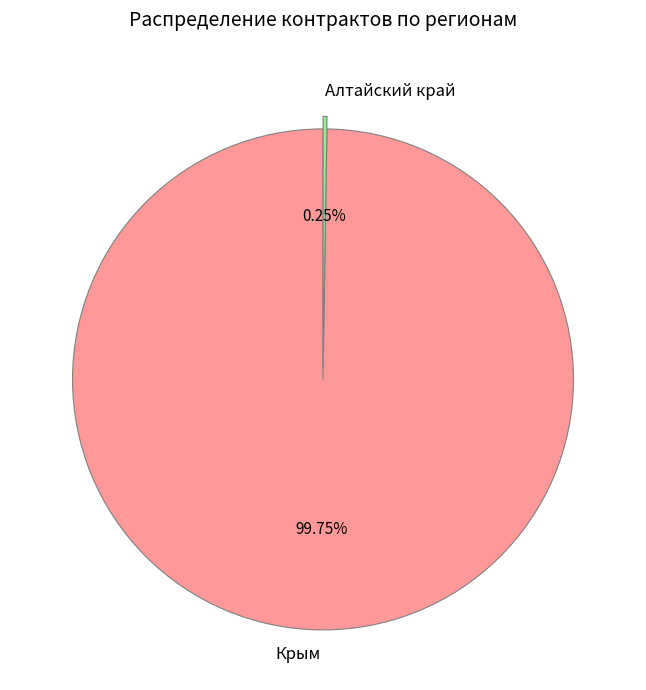

To the nearest percent, what is the average slice percentage?

50%